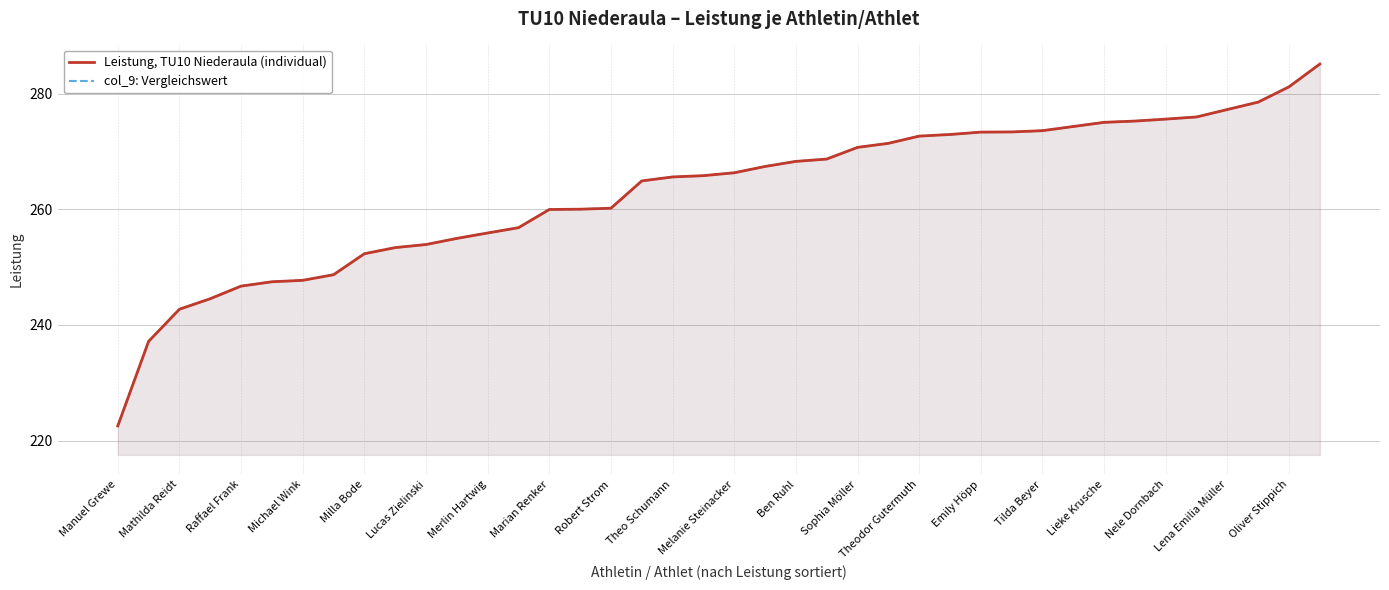

At which category does the chart reach its peak across all series?

39